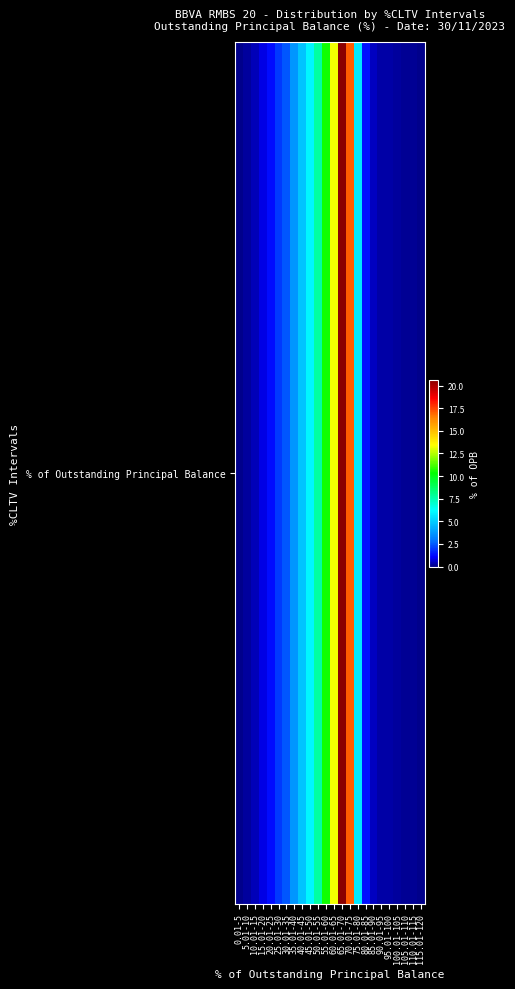

List the labels in order of value, smallest first.

0.01-5, 115.01-120, 110.01-115, 105.01-110, 5.01-10, 100.01-105, 90.01-95, 95.01-100, 10.01-15, 85.01-90, 15.01-20, 20.01-25, 80.01-85, 25.01-30, 30.01-35, 35.01-40, 40.01-45, 75.01-80, 45.01-50, 50.01-55, 55.01-60, 60.01-65, 70.01-75, 65.01-70